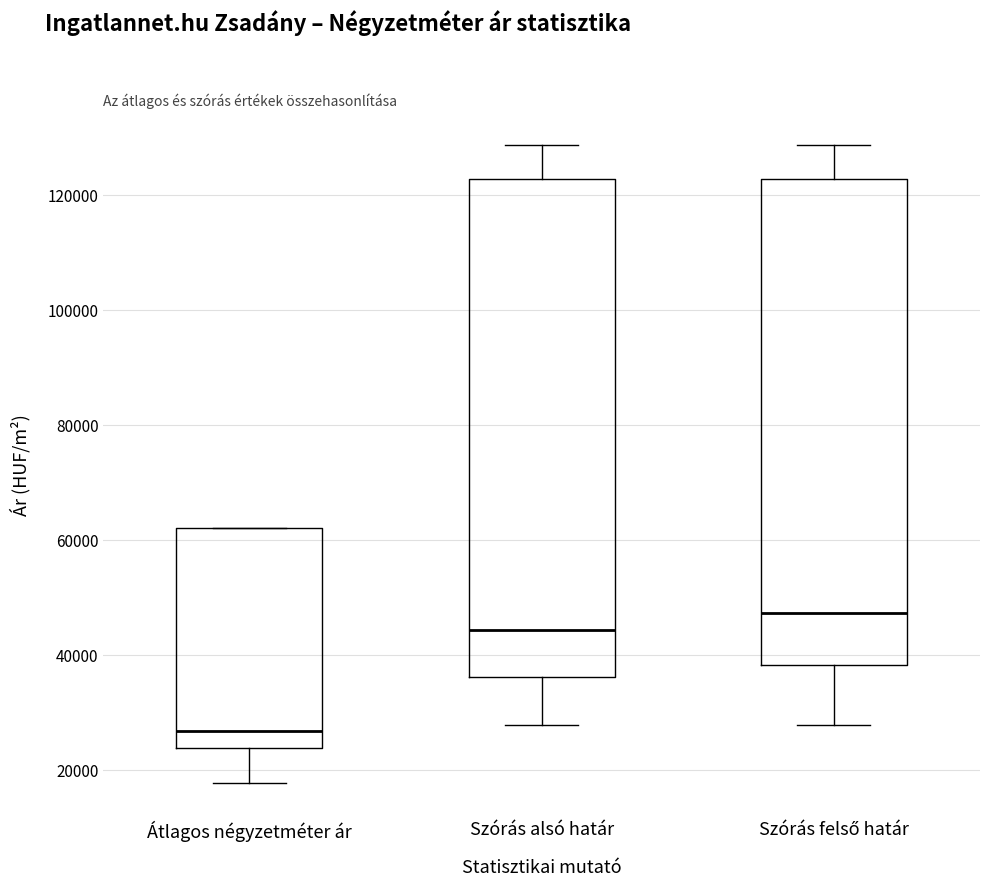

Comparing the boxes themselves (not the whiskers), which one is the tallest?

Szórás alsó határ